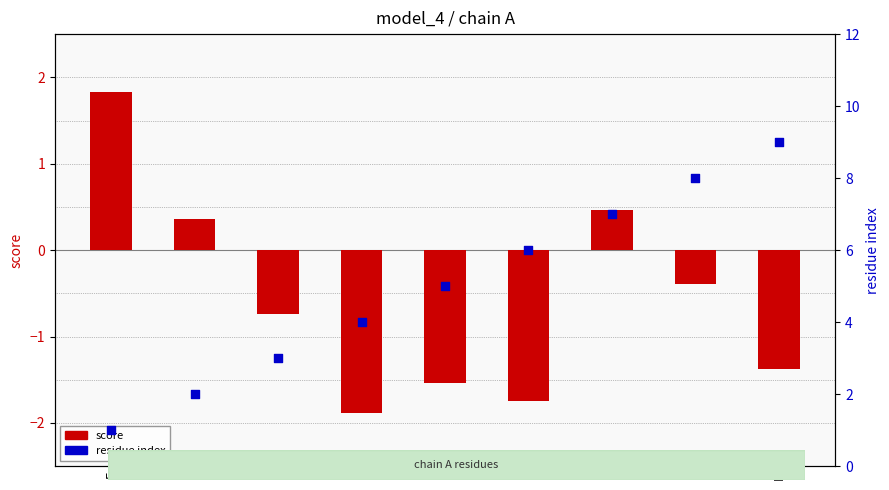

Which series has the largest Y range (max minus min)?

residue index